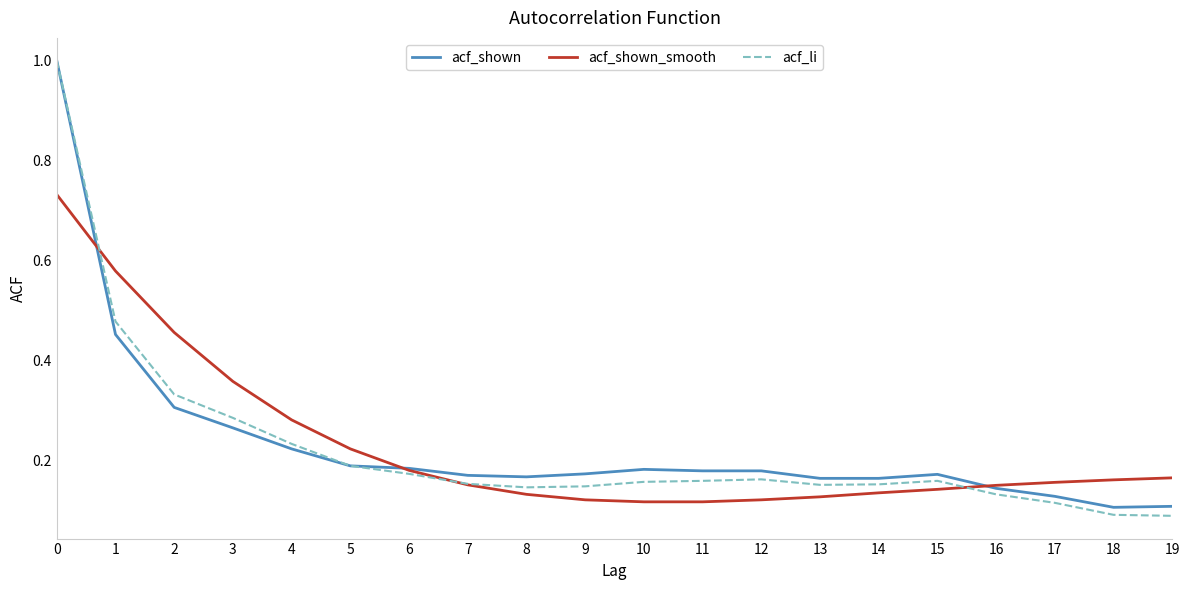

Which series has the widest spread of values?

acf_li